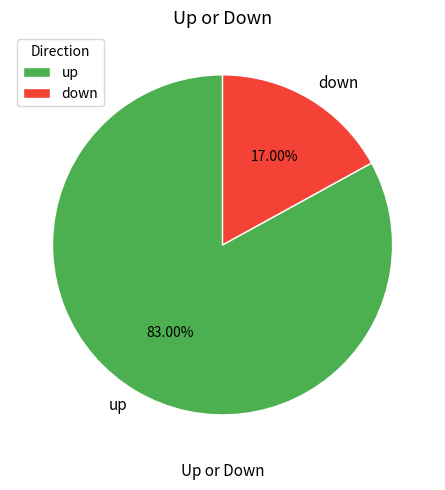

How many segments does this pie chart have?

2